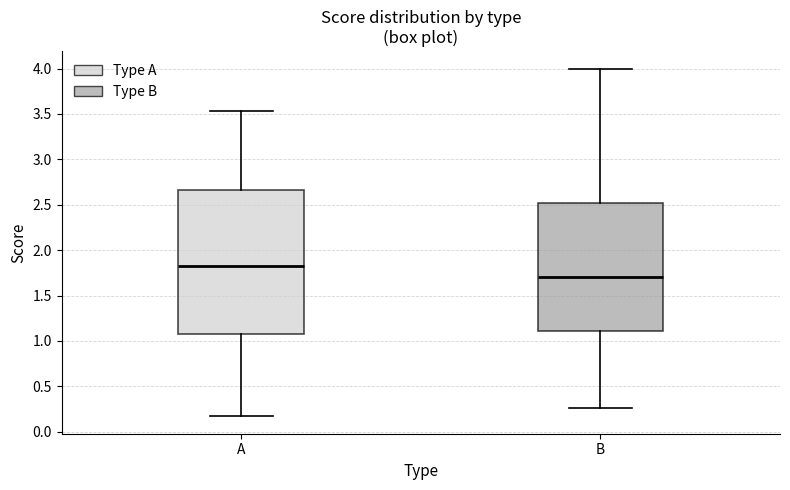

Comparing the boxes themselves (not the whiskers), which one is the tallest?

A